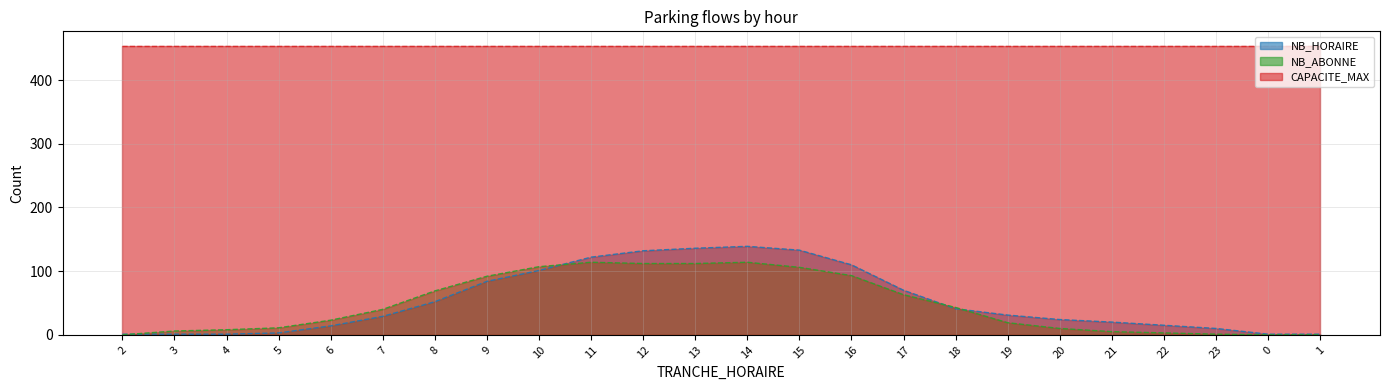

Rank the series by their maximum value, from lowest to highest.

NB_ABONNE, NB_HORAIRE, CAPACITE_MAX